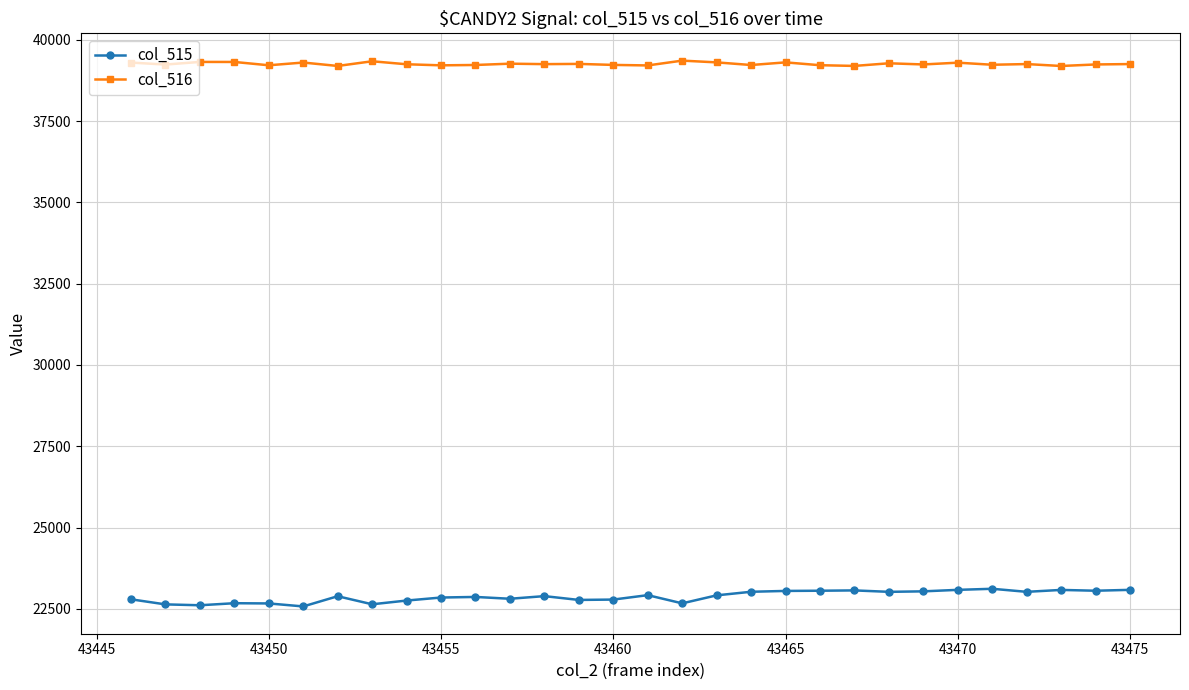

What is the difference between the maximum and minimum values in the col_515 series?

543